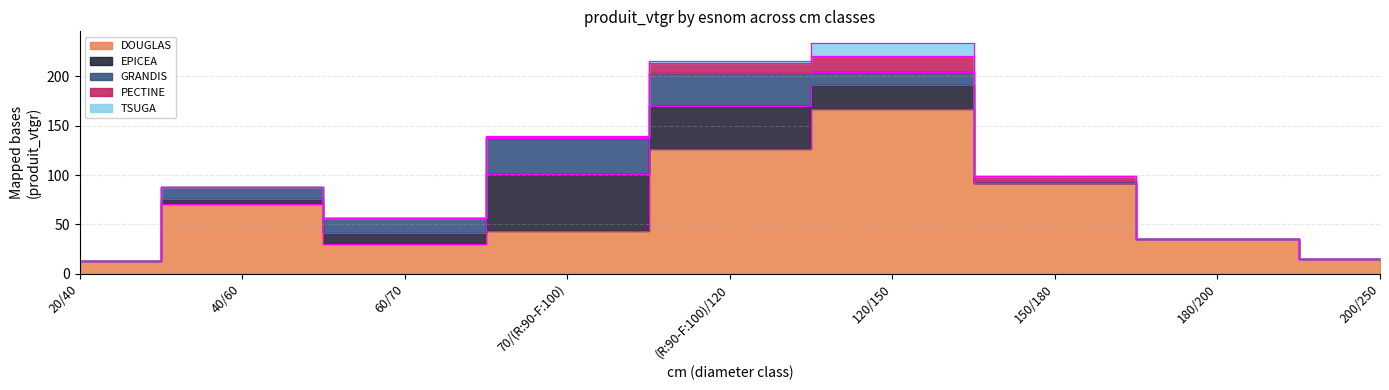

How many distinct data groups are displayed?

5